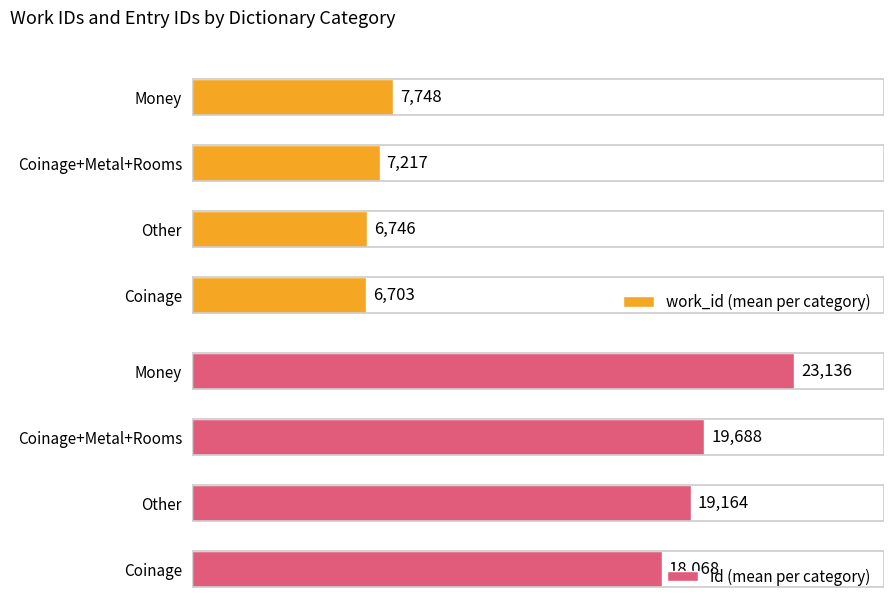

How many bars are there in each group?

2